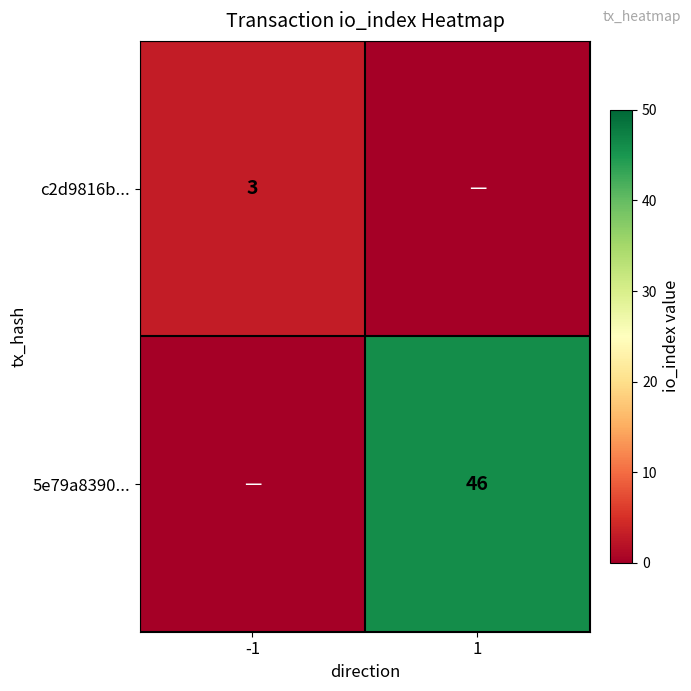

Is it true that 5e79a8390... equals 46 at 1?

True